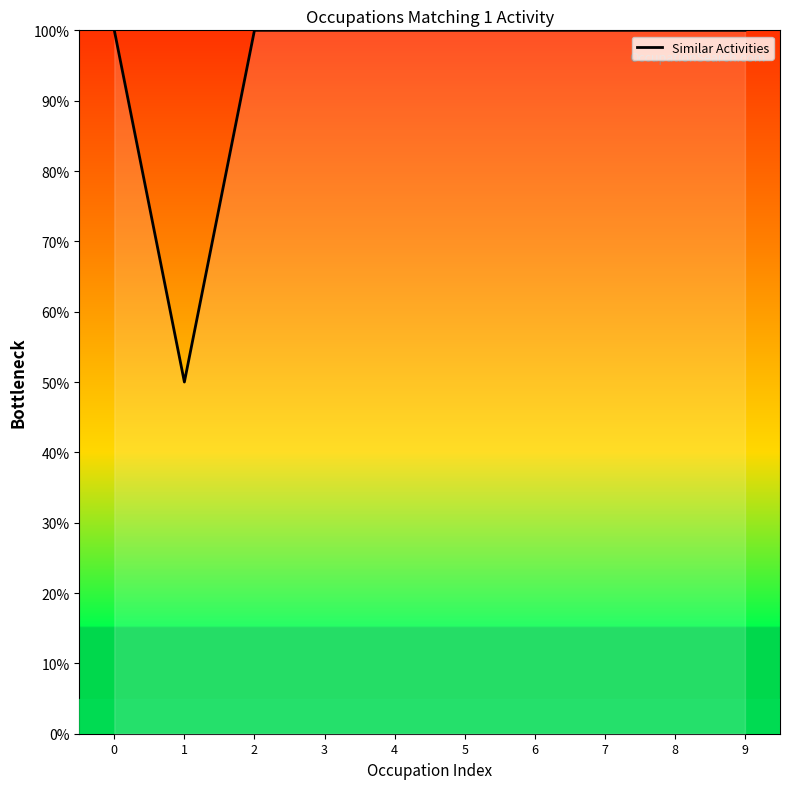

What is the smallest value displayed?

50